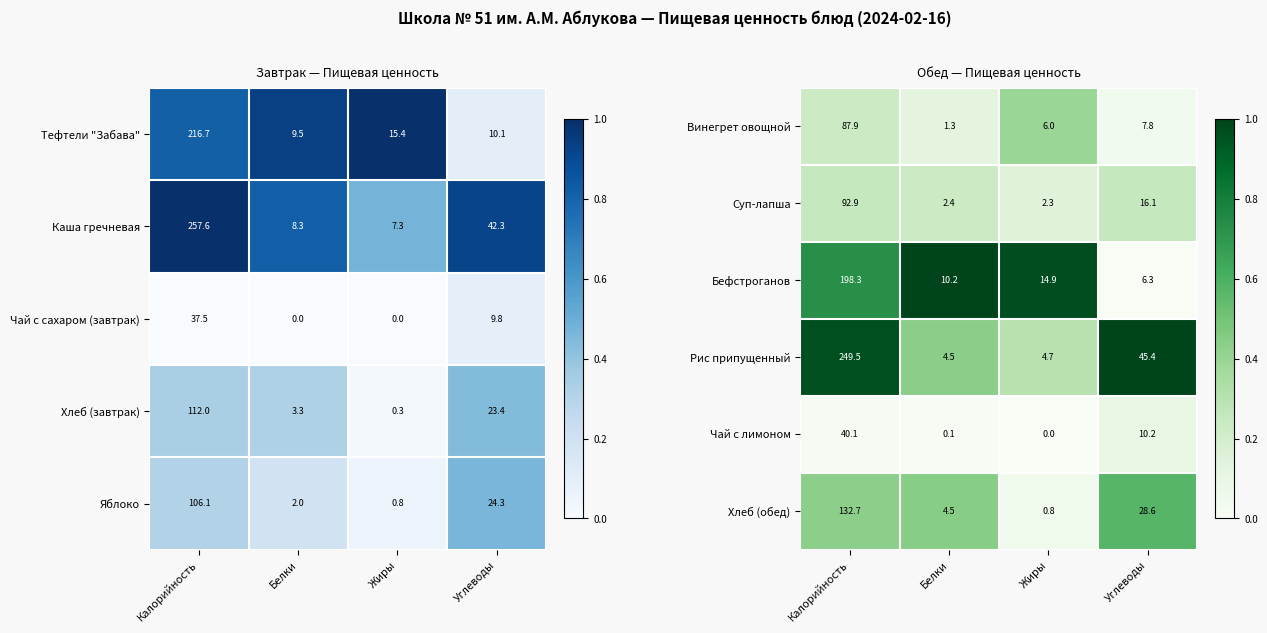

At how many categories does at least one series exceed 0?

4